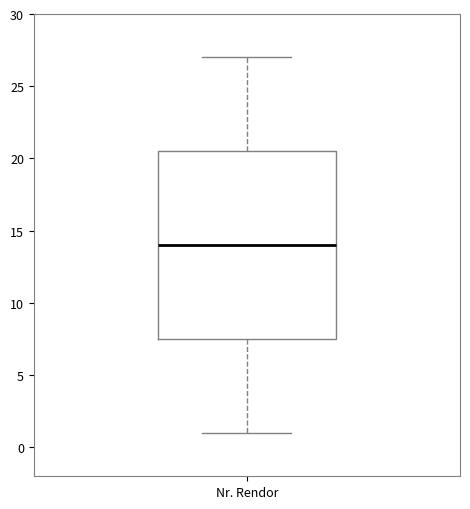

Where does the lower whisker of the box for Nr. Rendor end on the y-axis? The values are not printed on the chart, so give them approximately, as read against the axis.

1.0